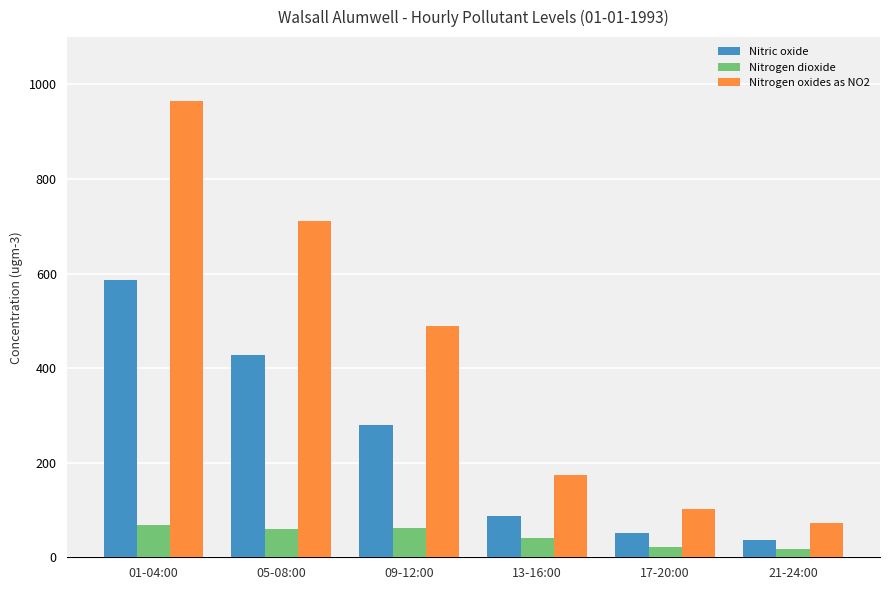

The Nitrogen dioxide series shows 21.8 at 17-20:00. True or false?

True